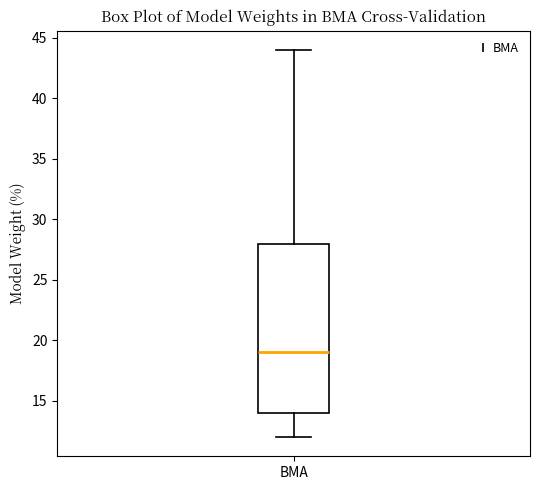

Read this box plot against the y-axis: the position of the median line, the range covered by the box, and the ends of both whiskers. The values are not printed on the chart, so give them approximately, as read against the axis.

median 19, box 14 to 28, whiskers 12 to 44